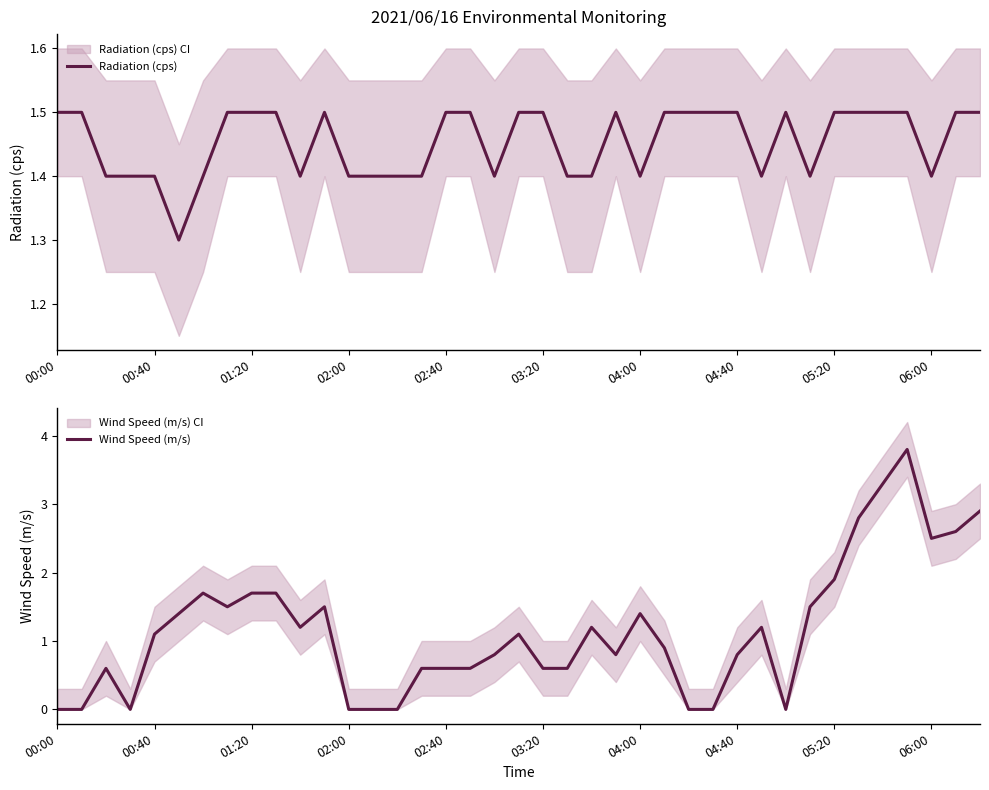

The value of Radiation (cps) at 18 is 2.3. True or false?

False